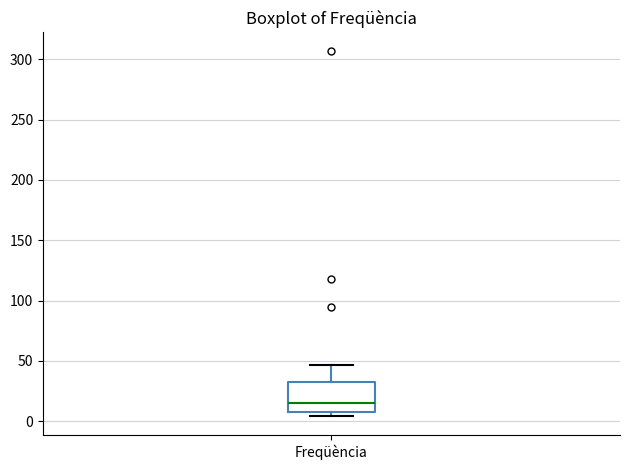

Read this box plot against the y-axis: the position of the median line, the range covered by the box, and the ends of both whiskers. The values are not printed on the chart, so give them approximately, as read against the axis.

median 15, box 10 to 35, whiskers 5 to 45